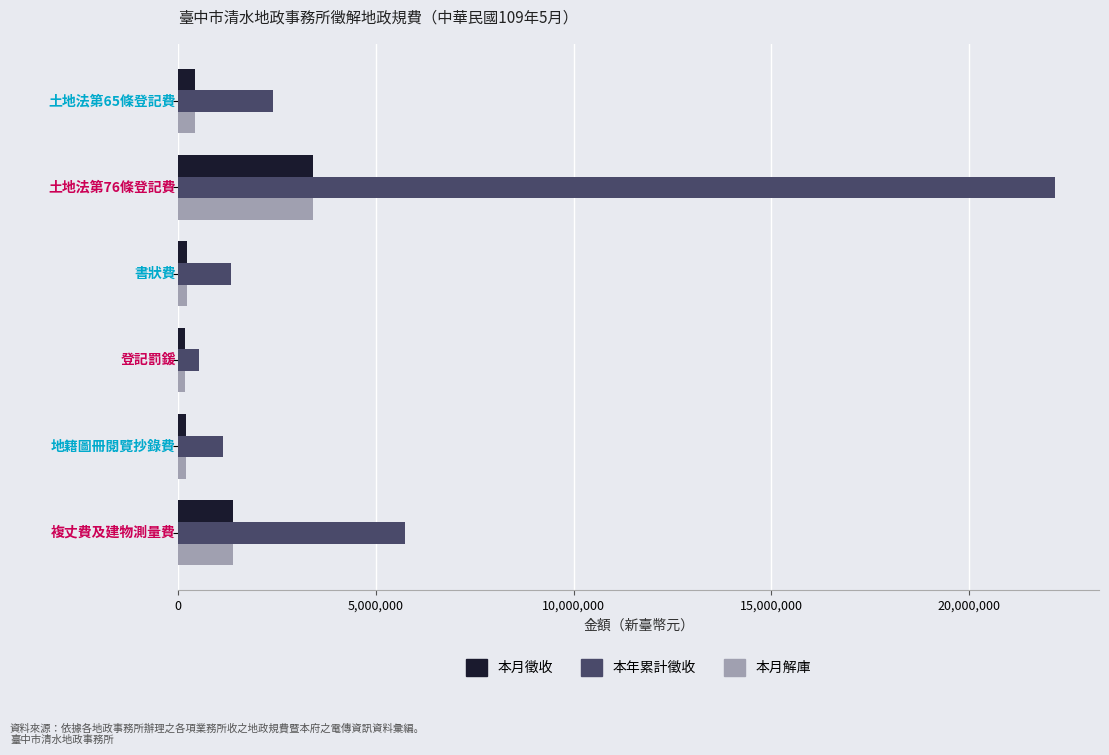

Which series has the largest total across all categories?

本年累計徵收